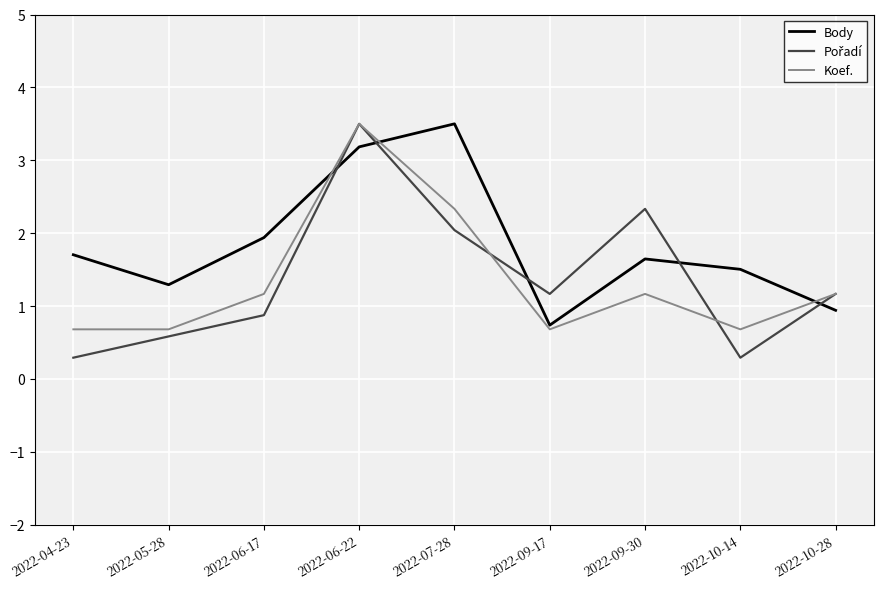

What is the spread (max minus min) of values at 2022-05-28?

0.7